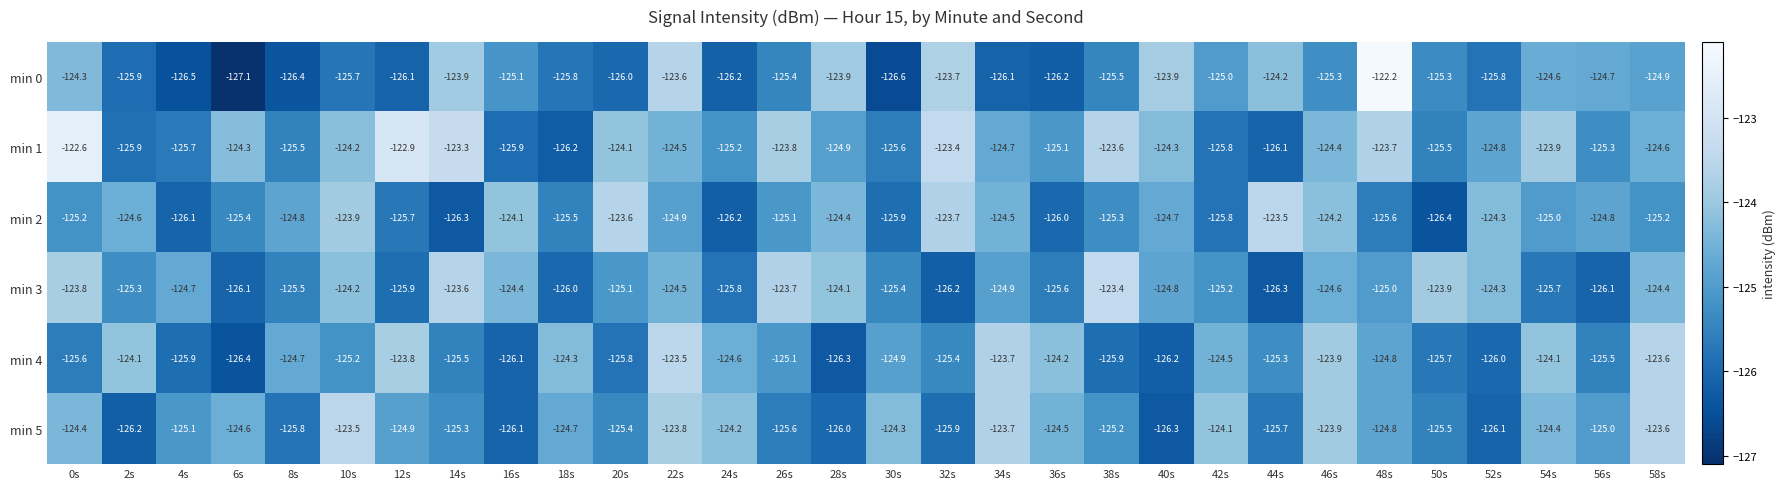

Is it true that min 3 equals -63.0 at 52s?

False